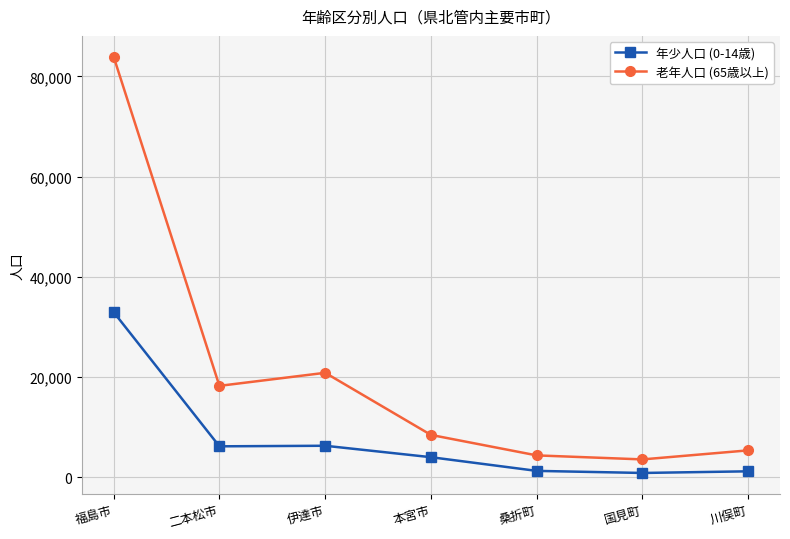

True or false: 年少人口 (0-14歳) and 老年人口 (65歳以上) intersect in this chart.

False